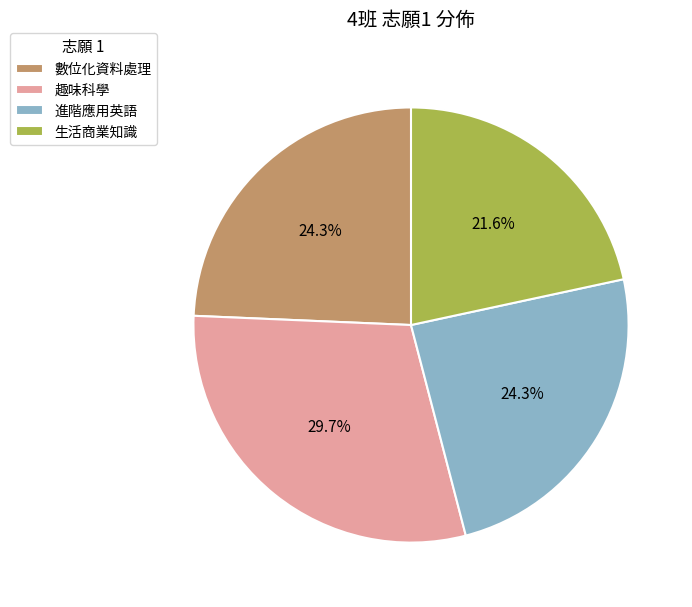

How many segments does this pie chart have?

4